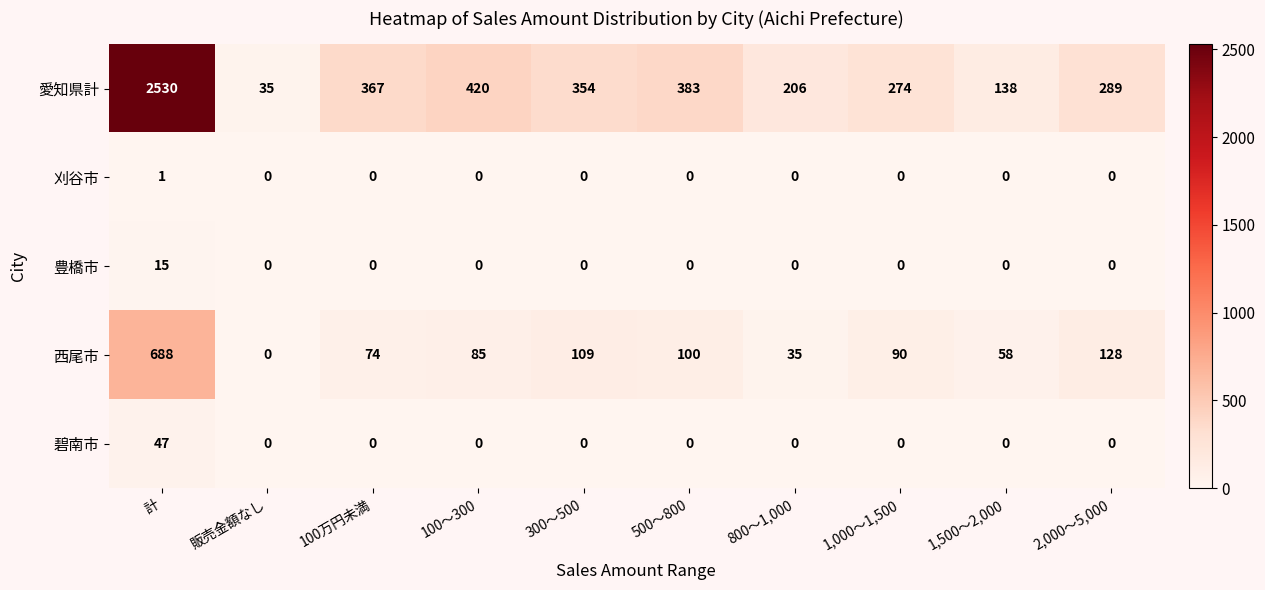

What is the difference between the second highest and minimum values in the 愛知県計 series?

385